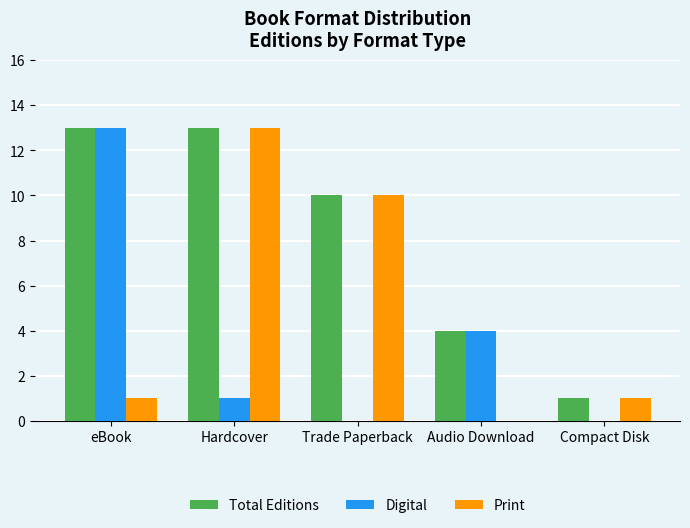

What is the sum of the Total Editions values at Audio Download and Hardcover?

17